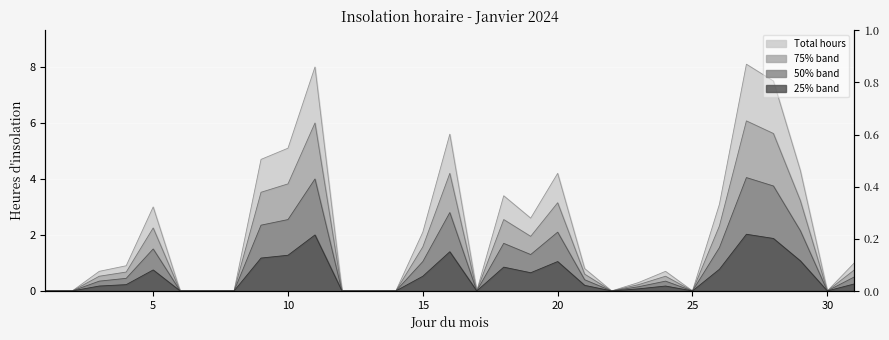

What is the sum of all values?

66.1